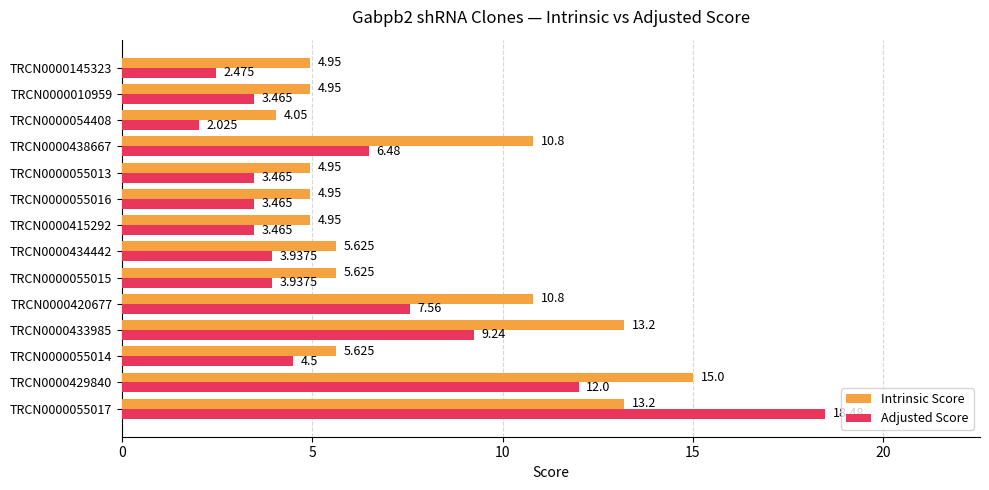

Is the value of Adjusted Score at TRCN0000434442 greater than the value of Intrinsic Score at TRCN0000055013?

No